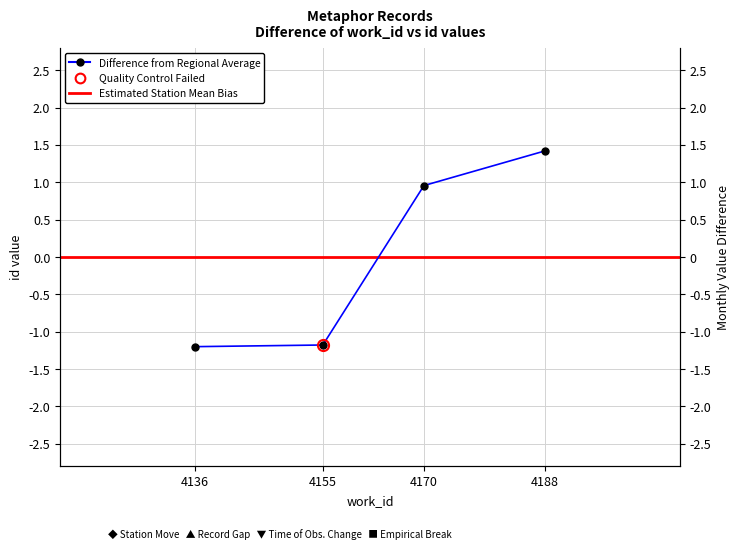

Is it true that the value at 4155 is -1.2?

True